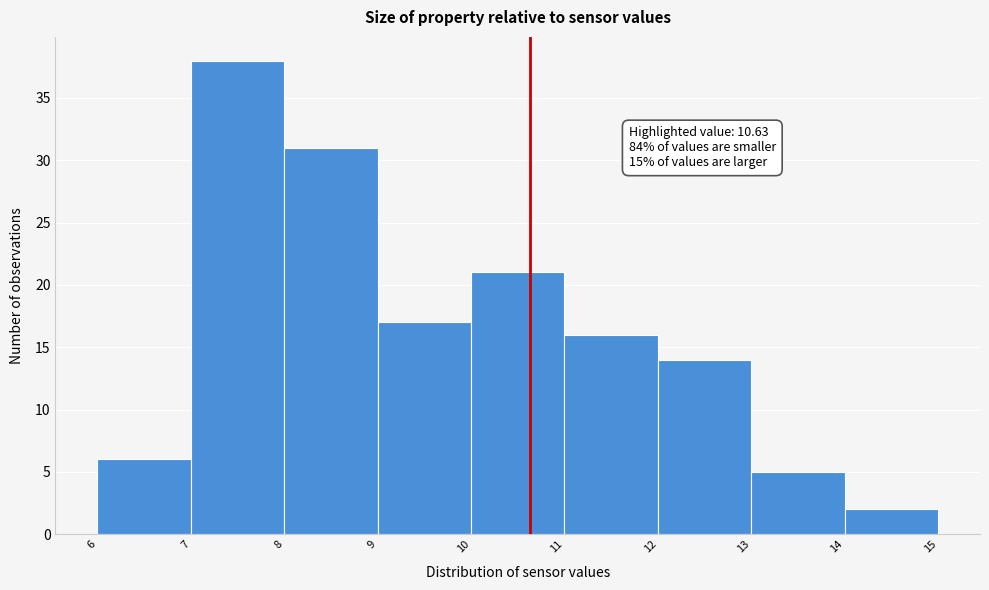

Which range on the x-axis has the tallest bar?

7 to 8